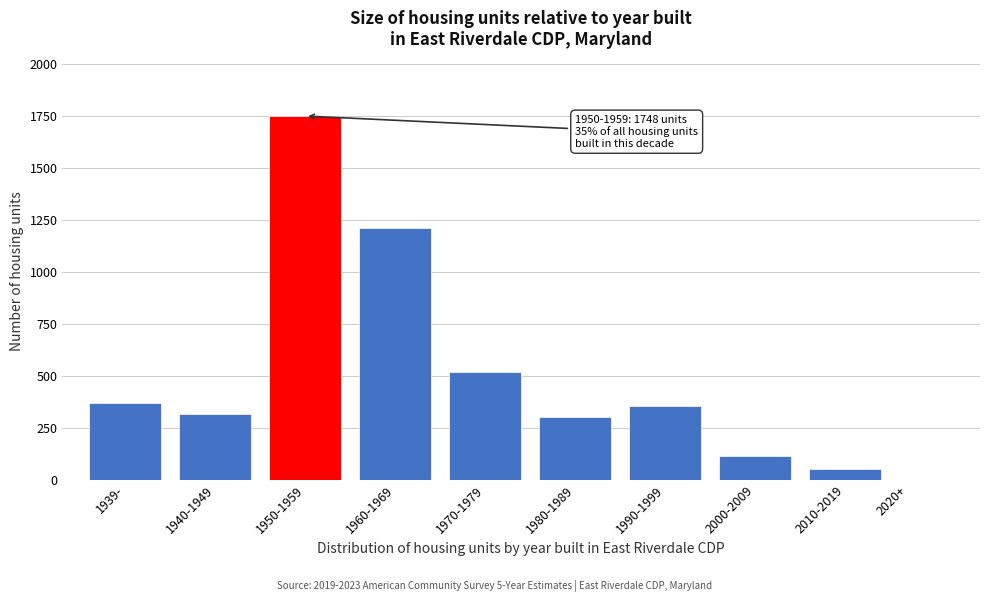

Reading left to right, extract all data points from this chart.

1939-=371	1940-1949=318	1950-1959=1748	1960-1969=1208	1970-1979=519	1980-1989=302	1990-1999=356	2000-2009=116	2010-2019=54	2020+=0